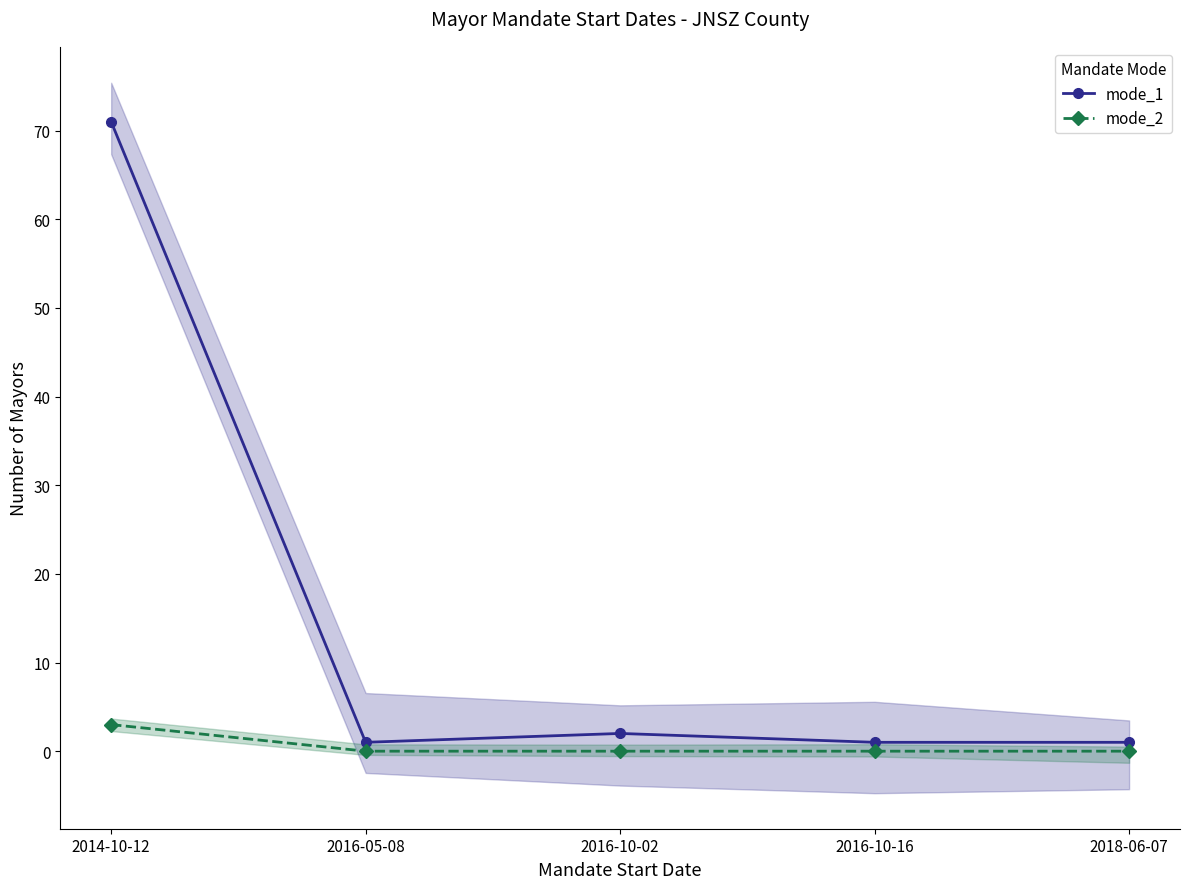

In mode_1, how many points are lower than both neighbors (excluding endpoints)?

1